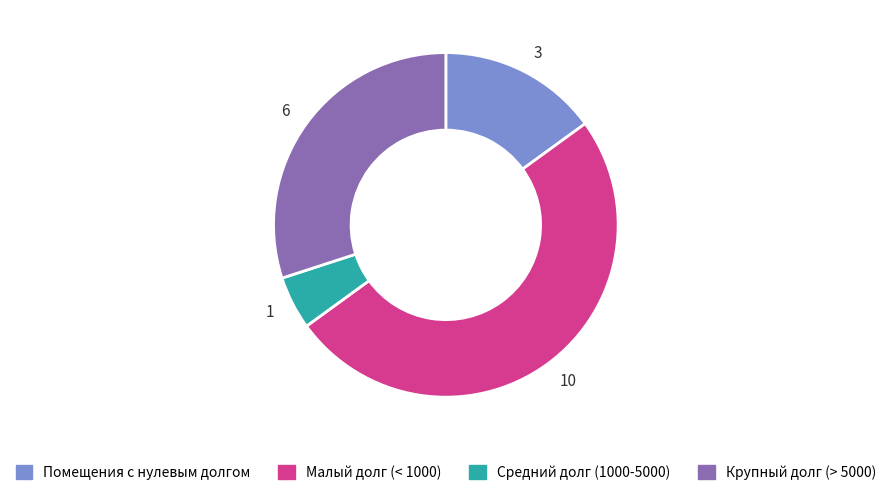

The 10 slice represents 50% of the pie. True or false?

True